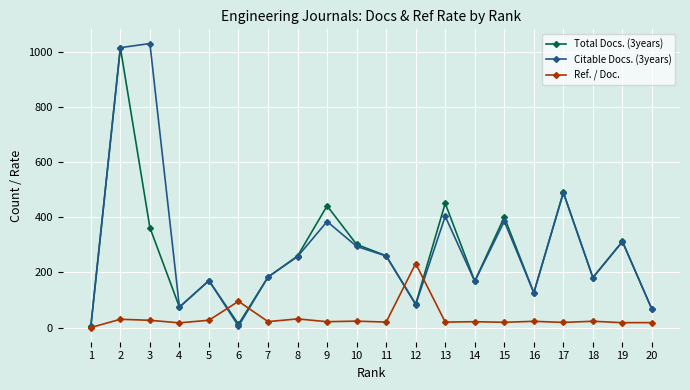

Which series has the largest range (max minus min)?

Citable Docs. (3years)